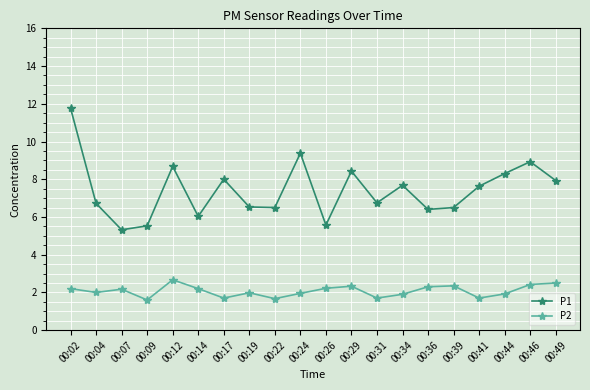

What are all the series names shown in the legend?

P1, P2